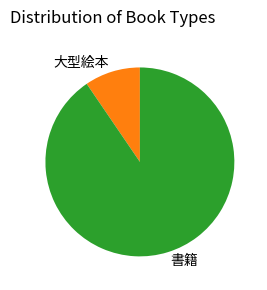

What is the smallest slice in the pie chart?

大型絵本